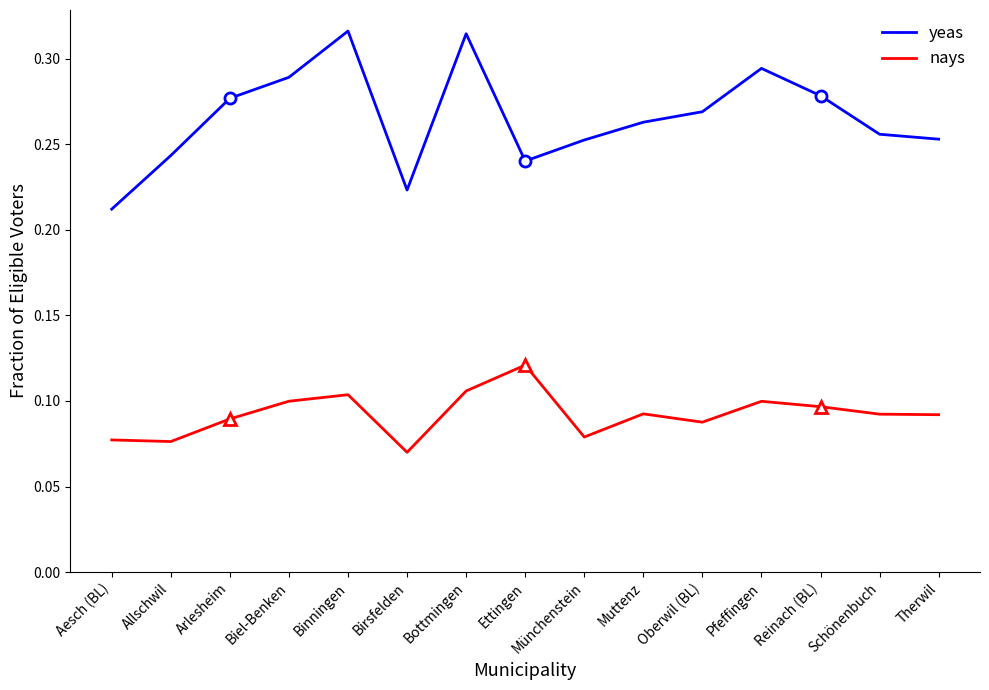

What position from the left is Reinach (BL)?

13